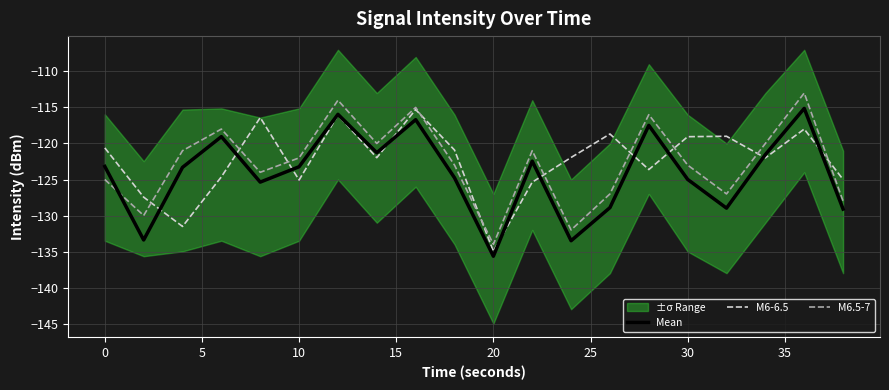

True or false: Mean and M6.5-7 intersect in this chart.

True